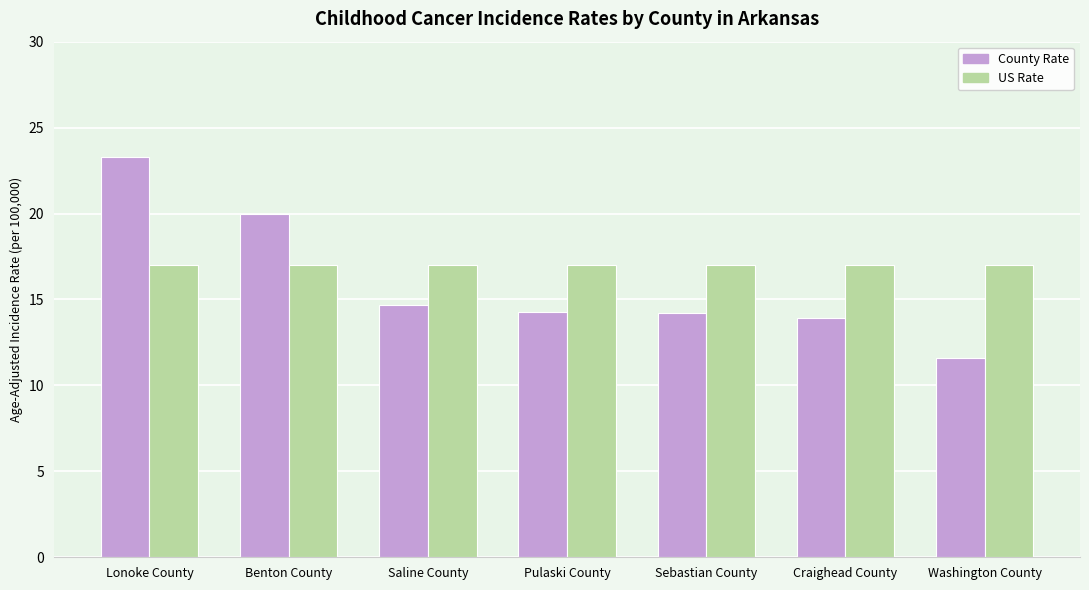

Does the chart contain any negative values?

No